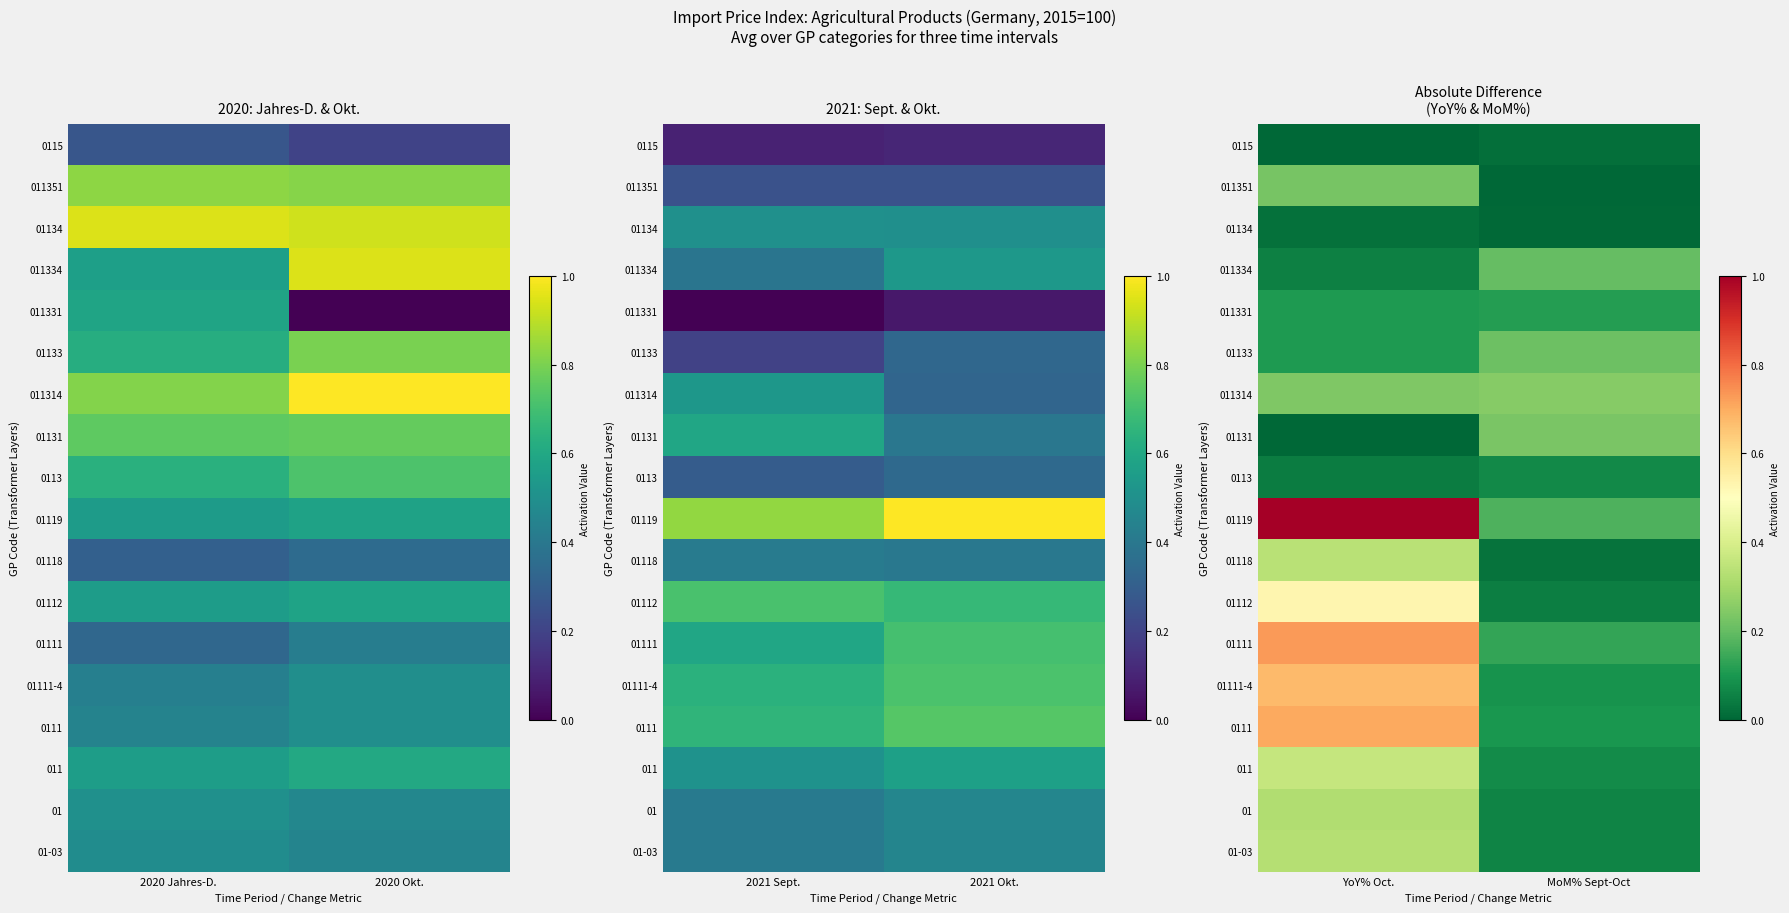

How many series are shown in this chart?

18